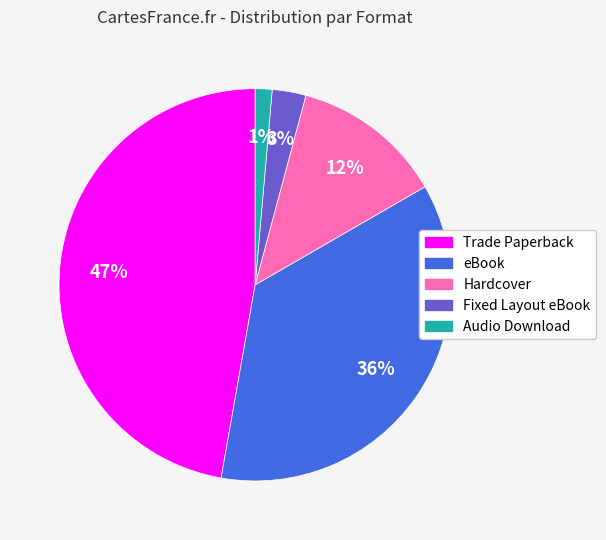

To the nearest percent, what is the average slice percentage?

20%